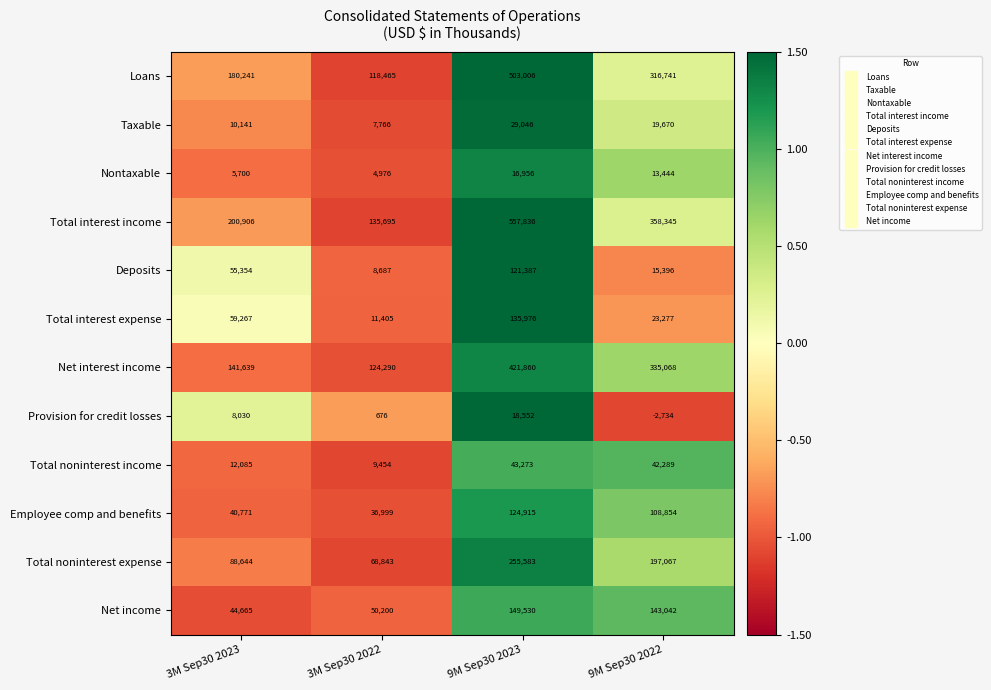

What is the average value of the Total noninterest expense series?

152534